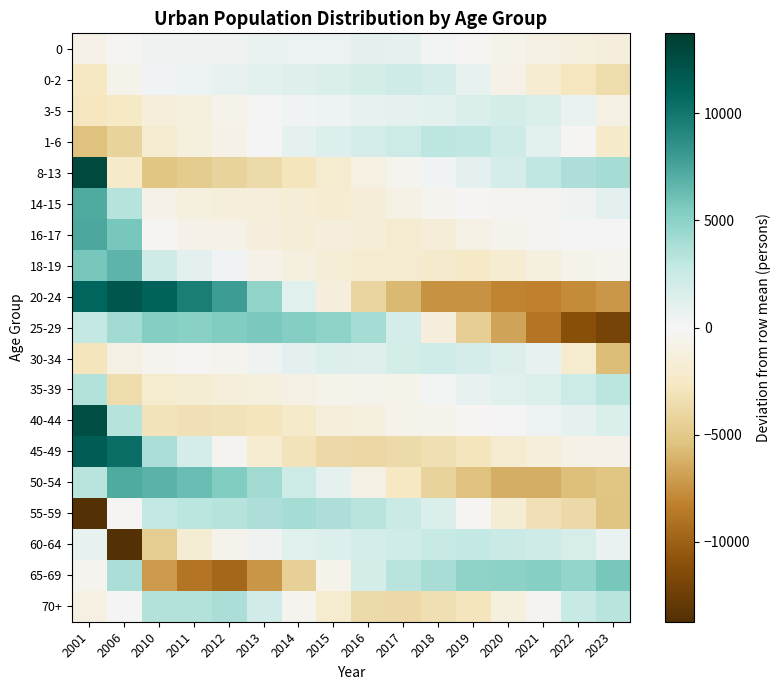

Which series changed the most between 2012 and 2013?

20-24